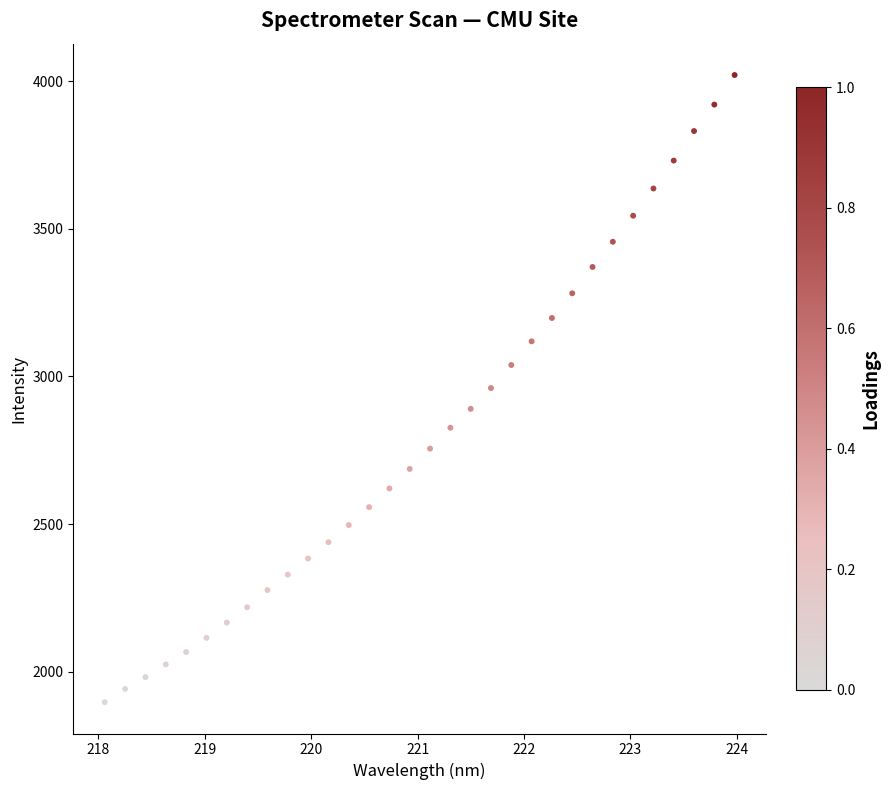

What is the range of X values (max minus min)?

5.9